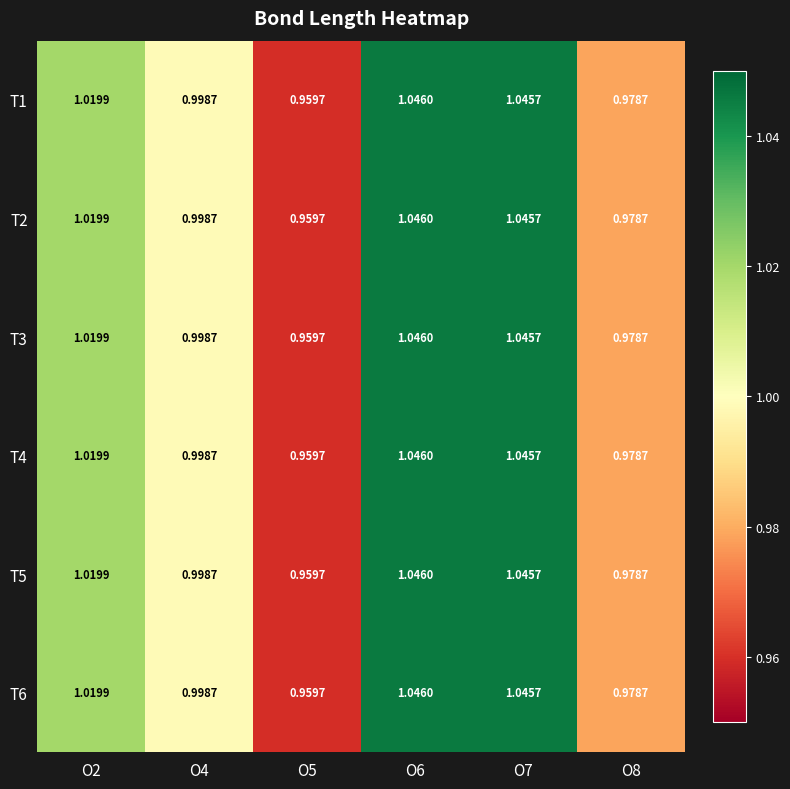

How many values in the T1 series exceed 1?

3